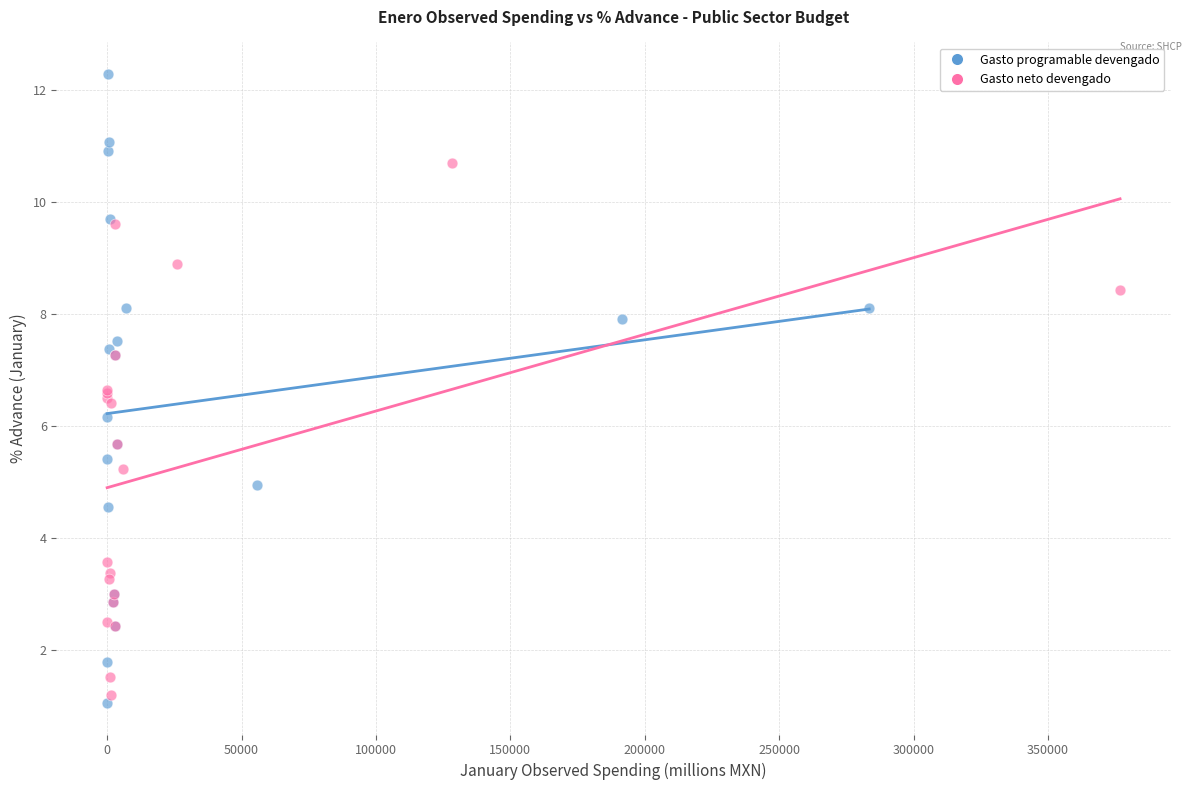

What are all the series names shown in the legend?

Gasto programable devengado, Gasto neto devengado